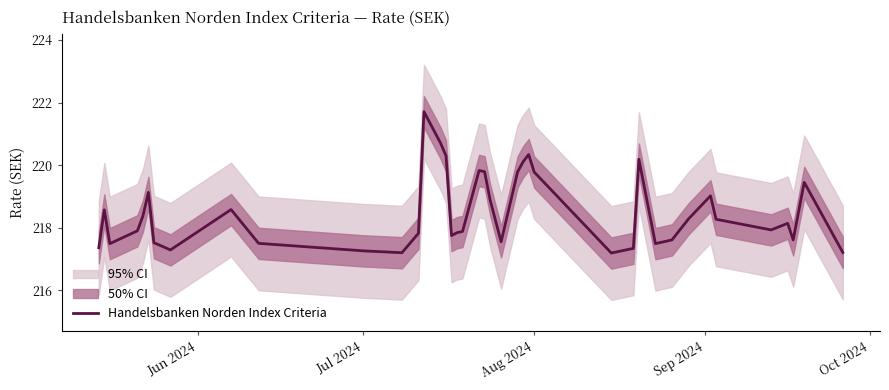

The Handelsbanken Norden Index Criteria series shows 77.0 at Aug 2024. True or false?

False